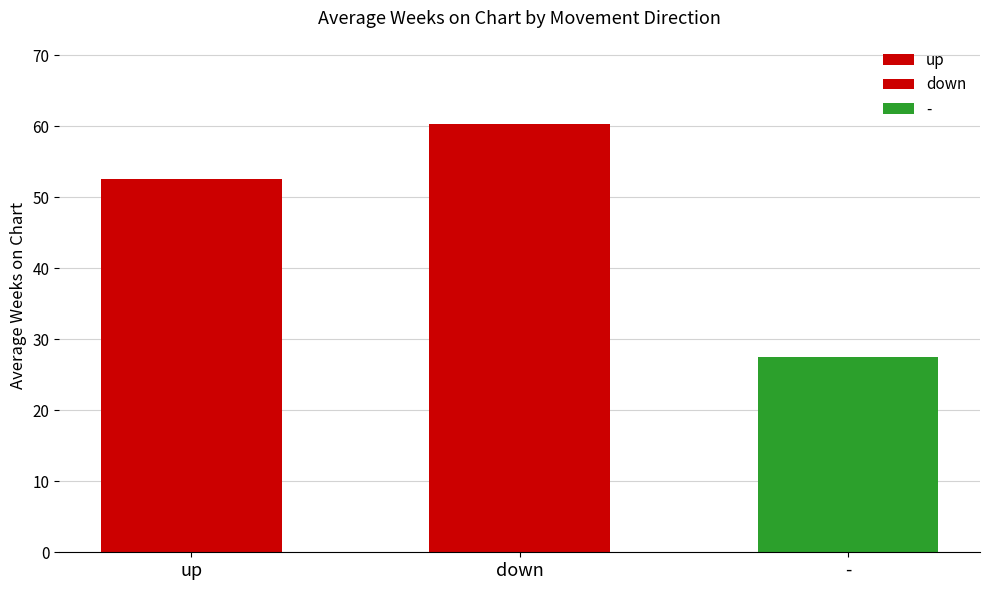

Where does the Average Weeks on Chart series first go above 40?

up